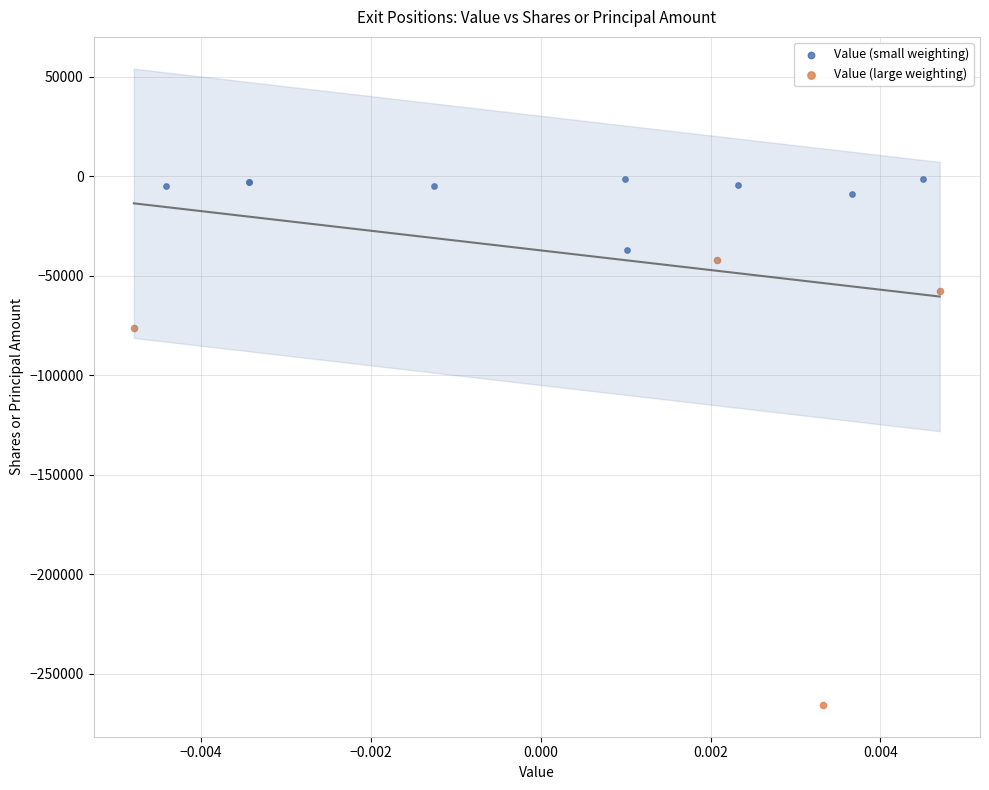

Which series reaches the minimum Y coordinate?

Value (large weighting)